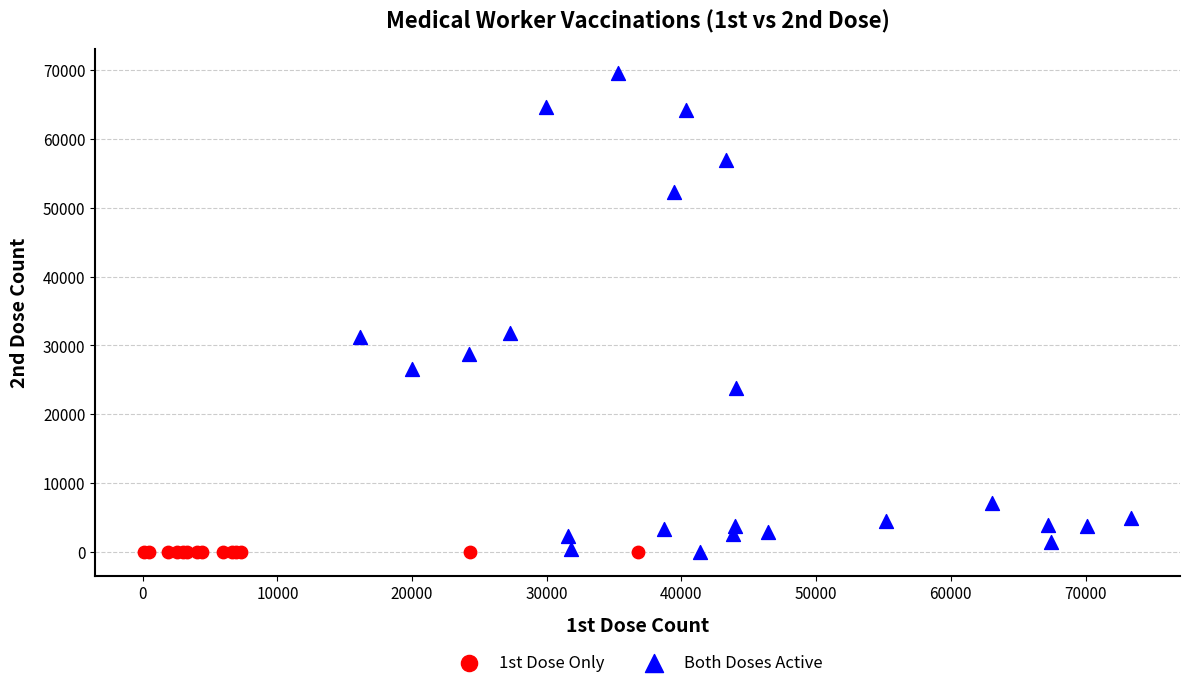

Which series contains the highest Y value?

Both Doses Active